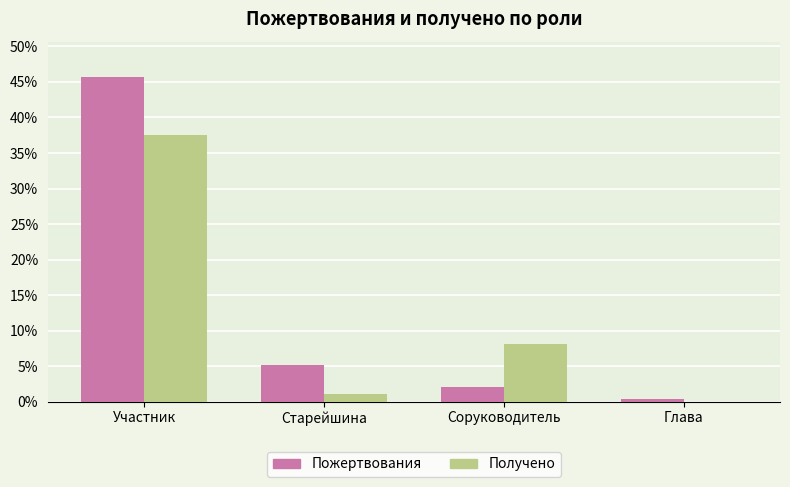

Which label corresponds to the largest value in the chart?

Участник